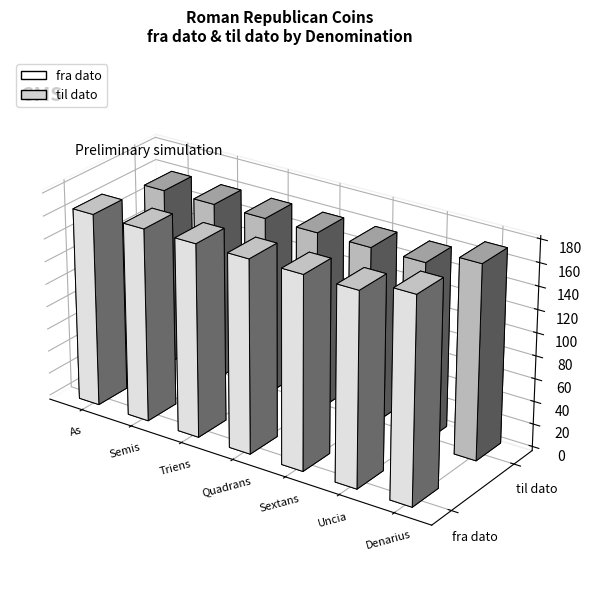

Rank the series by their average value, from lowest to highest.

fra dato, til dato